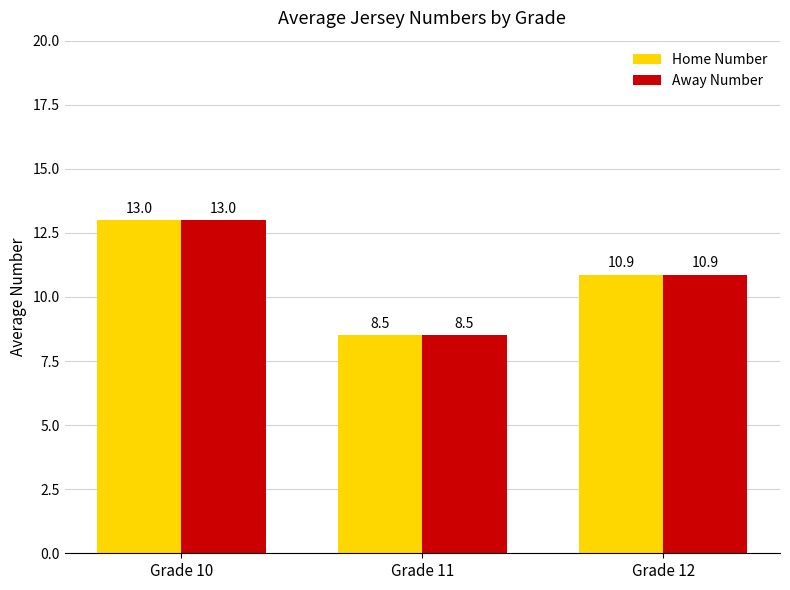

How many groups of bars are there?

3